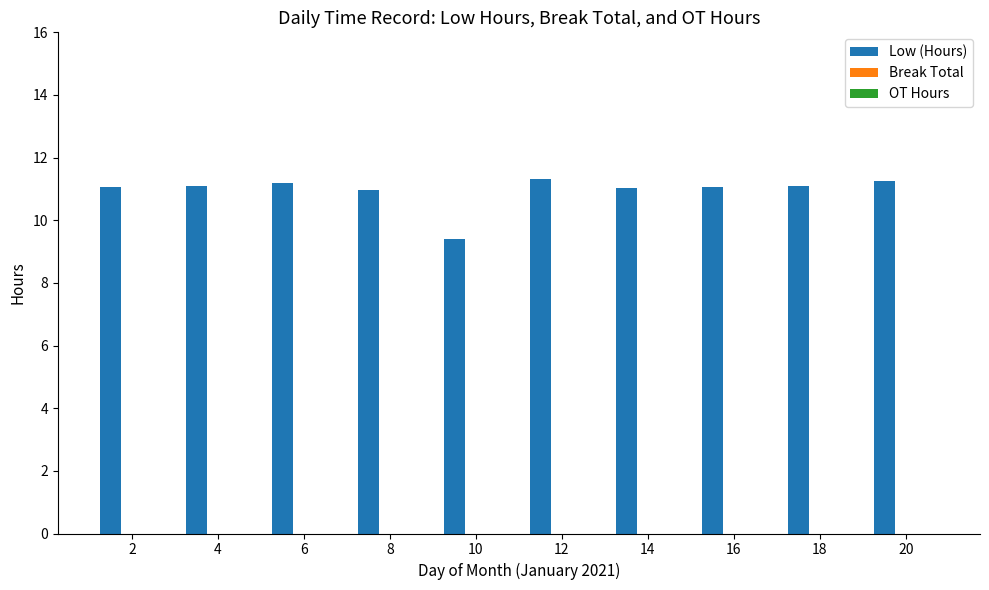

How many series are shown in this chart?

1